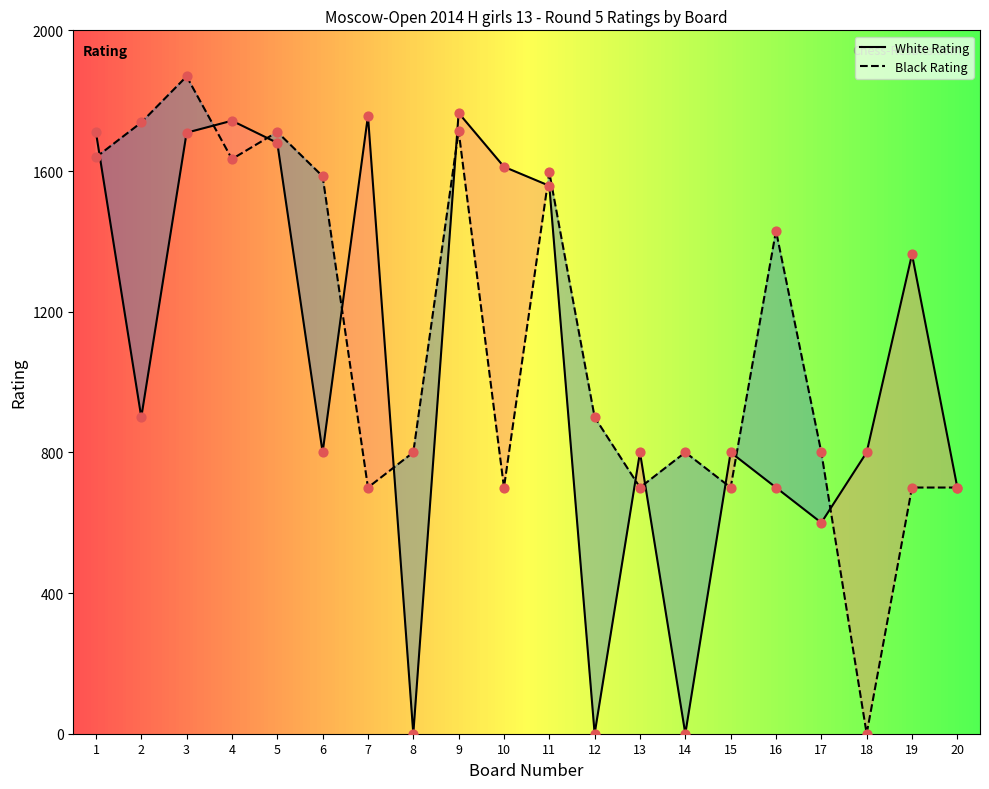

What are all the series names shown in the legend?

White Rating, Black Rating